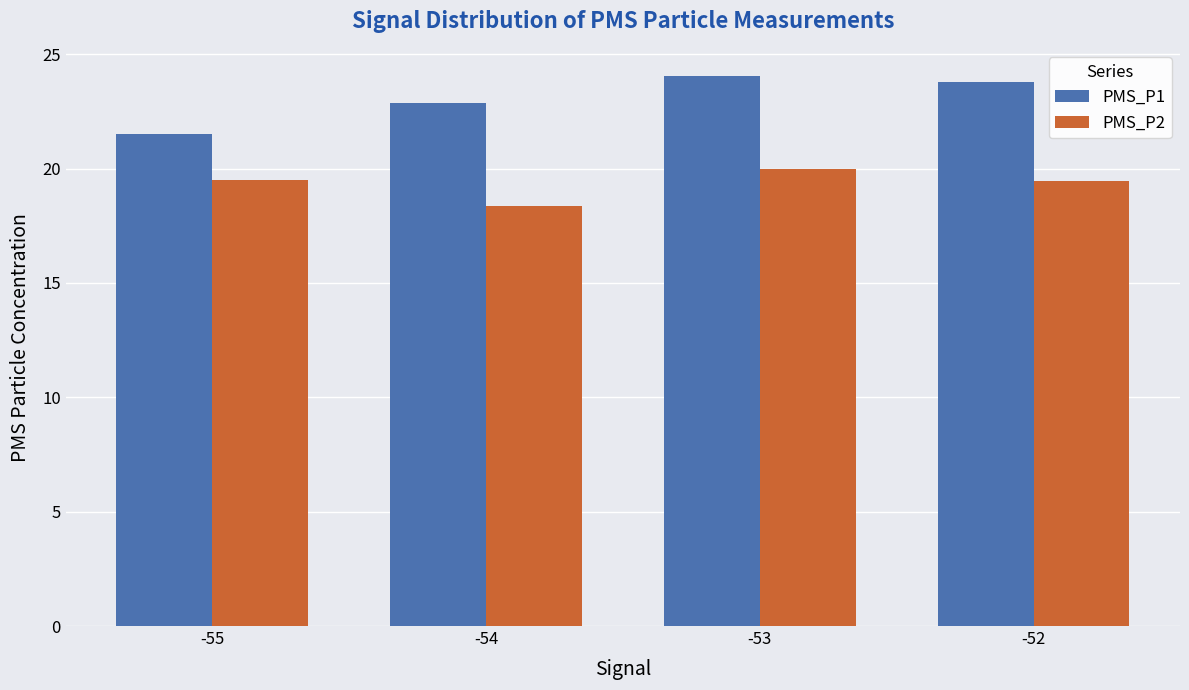

List the series in order of their overall mean, highest first.

PMS_P1, PMS_P2